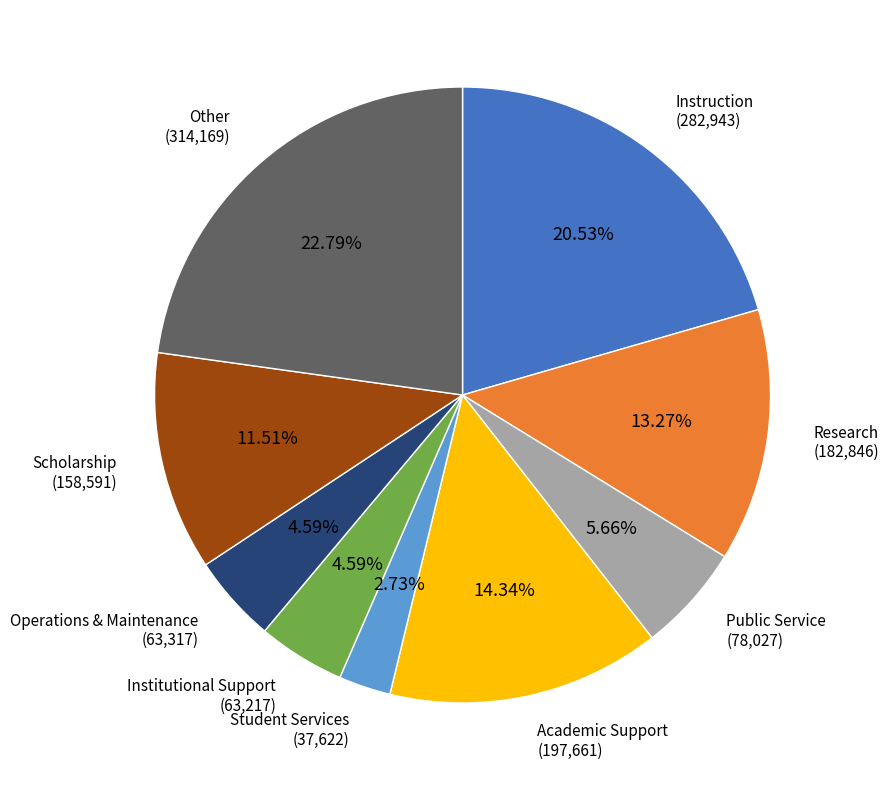

Does any single category account for the majority?

No